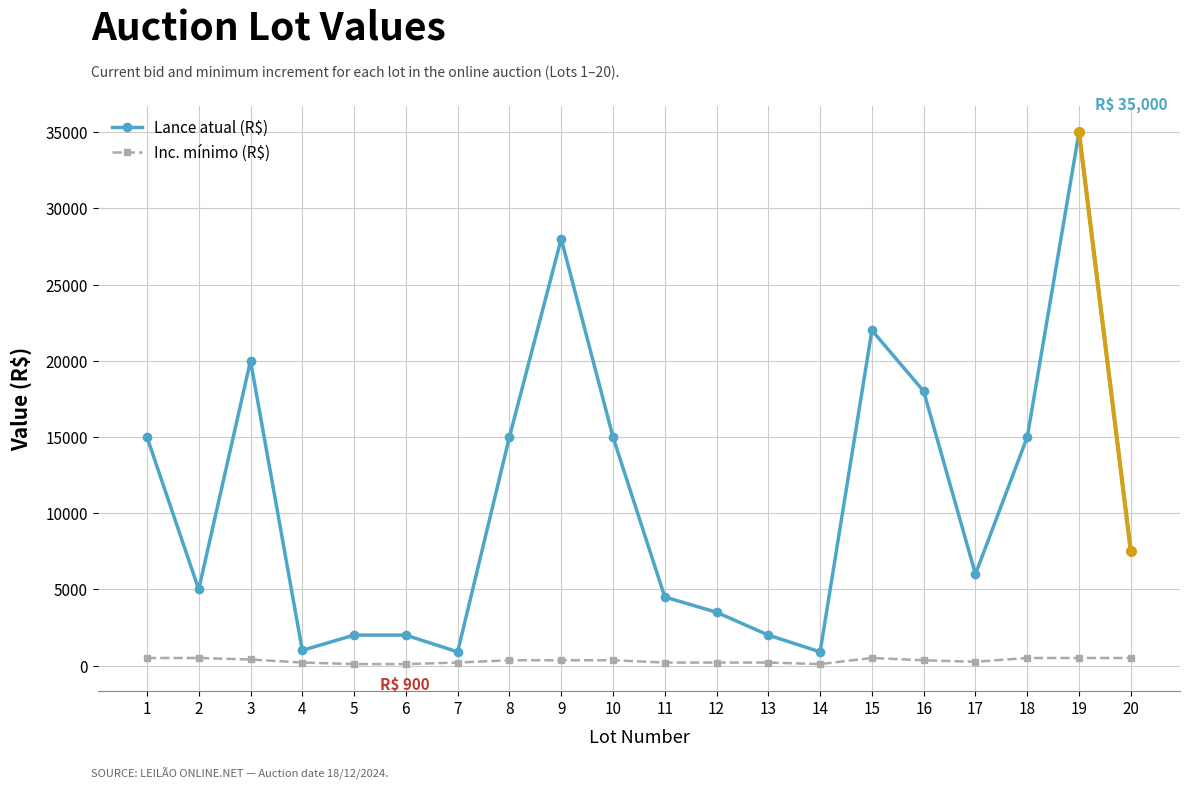

True or false: Inc. mínimo (R$) has more than 0 interior local peaks.

True